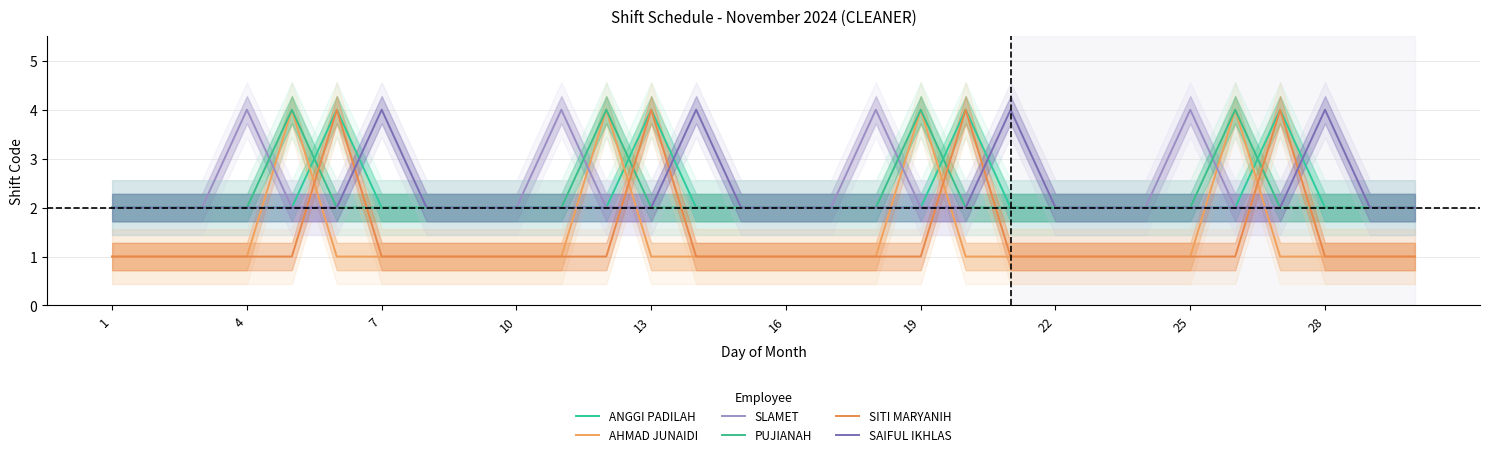

Between 17 and 22, which series saw the biggest shift?

SLAMET